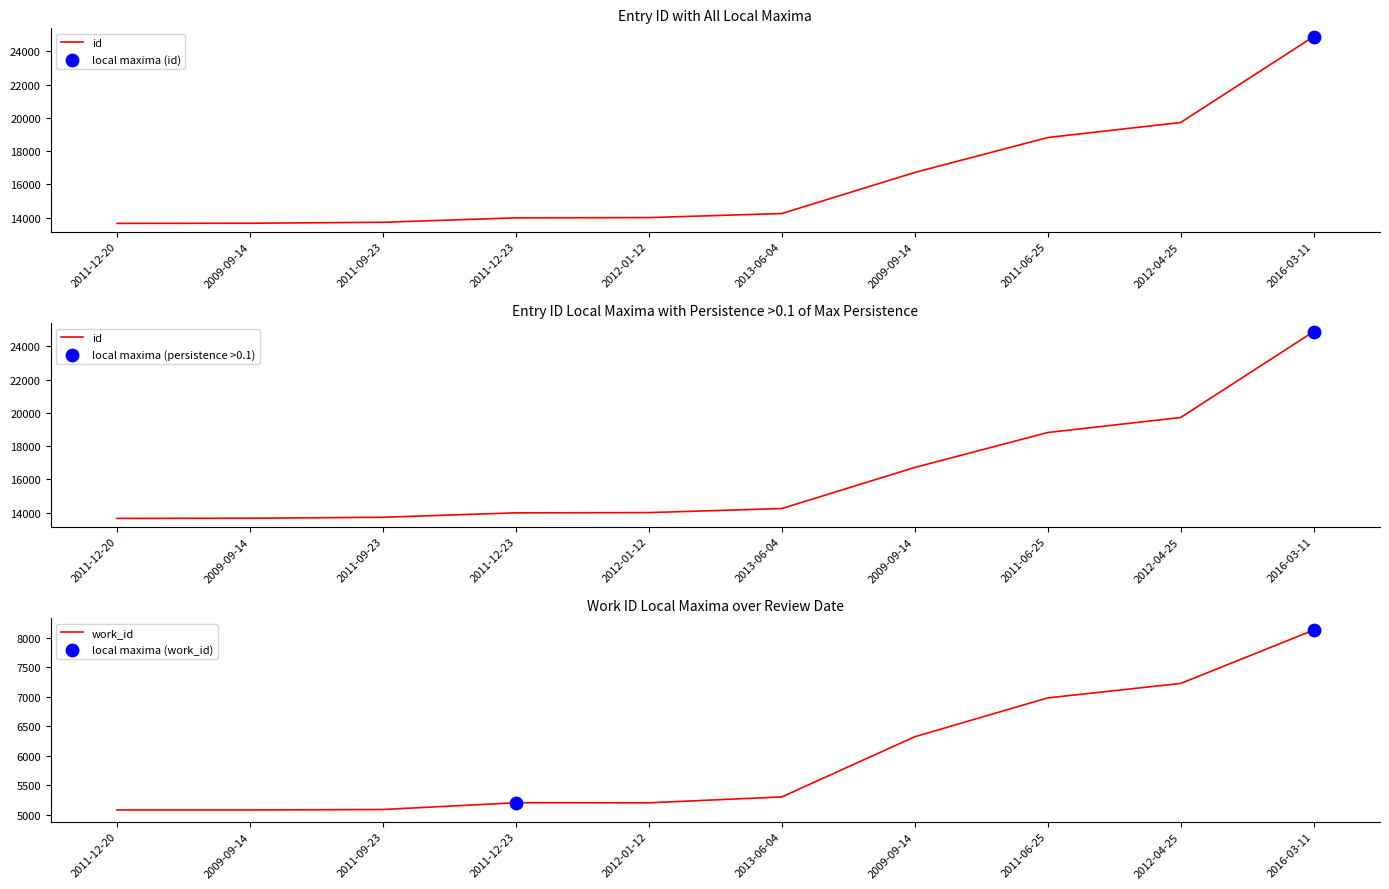

What is the total value across all series at 2012-01-12?

19215